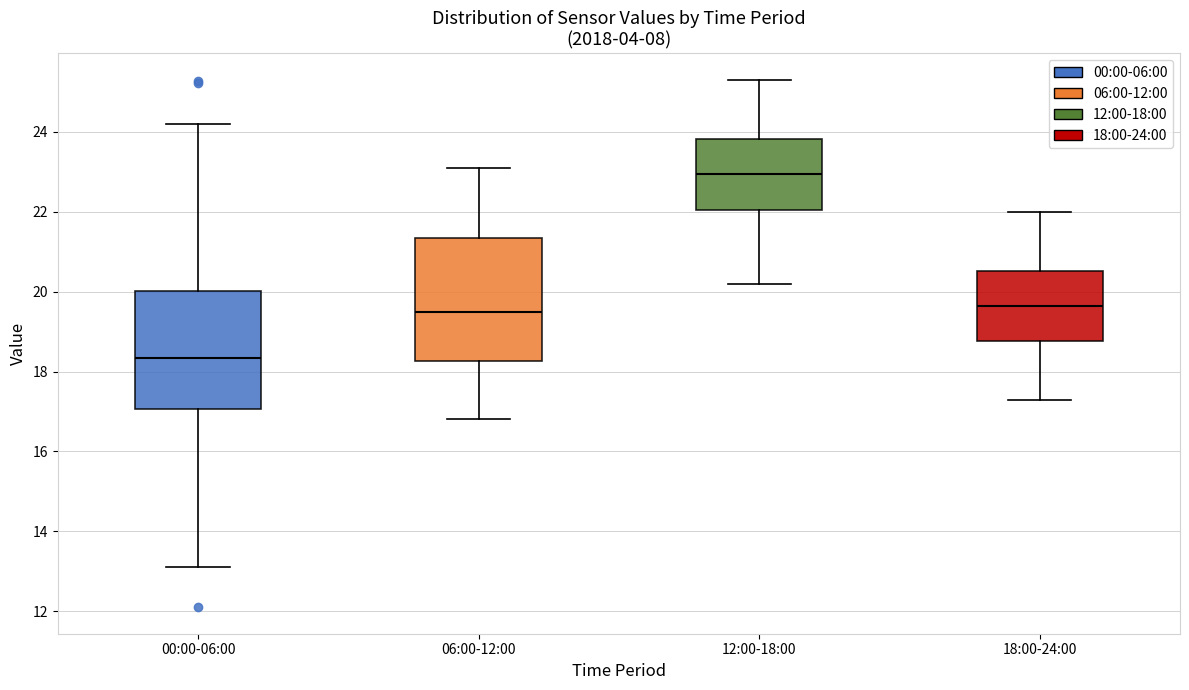

Which box's median line is the highest?

12:00-18:00